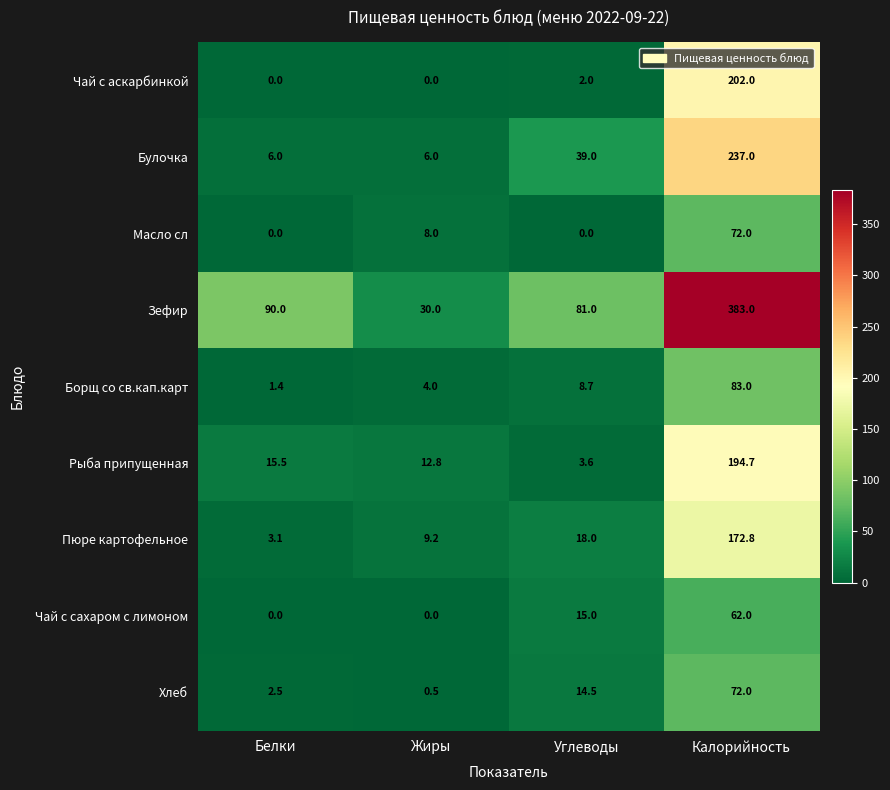

What is the difference between the second highest and minimum values in the Рыба припущенная series?

11.9